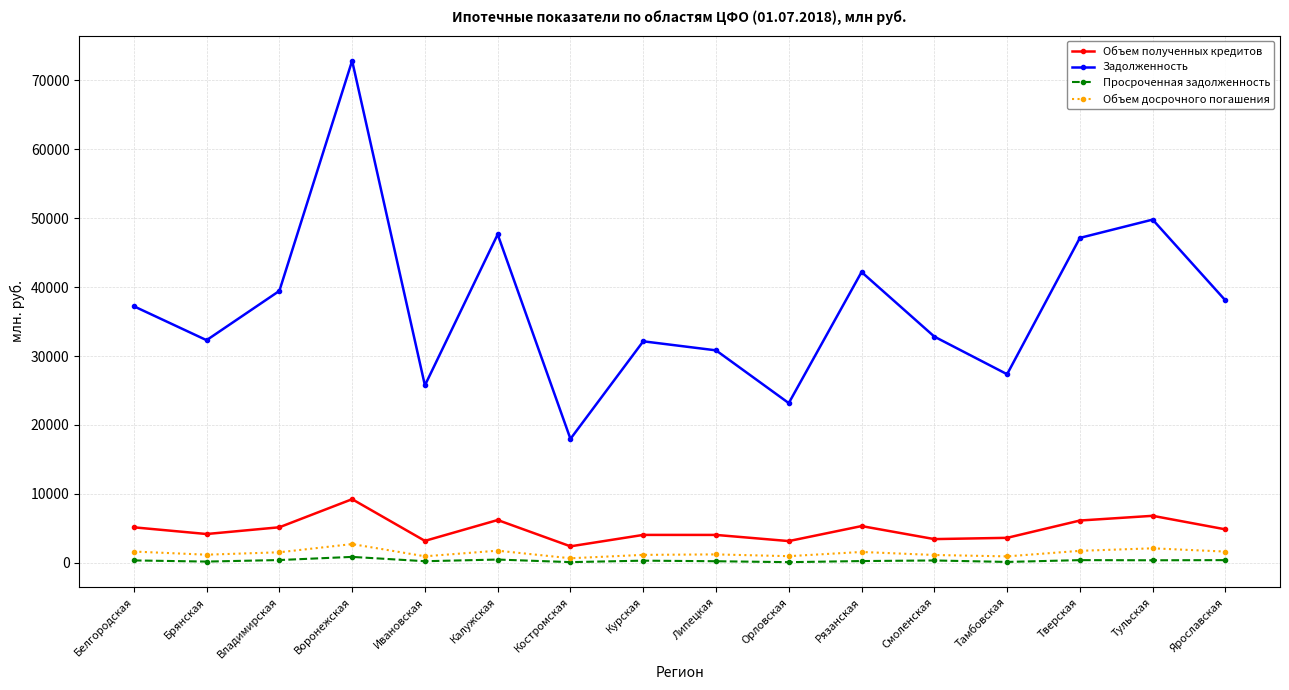

How many lines are shown in the chart?

4